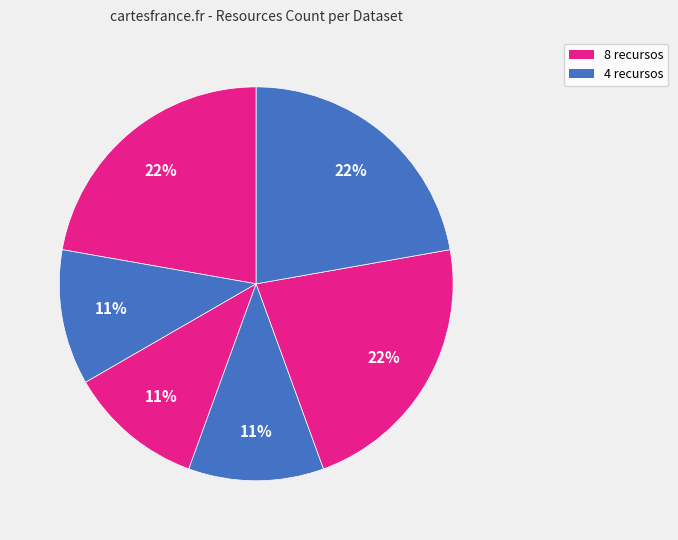

Count the number of slices in the pie.

6